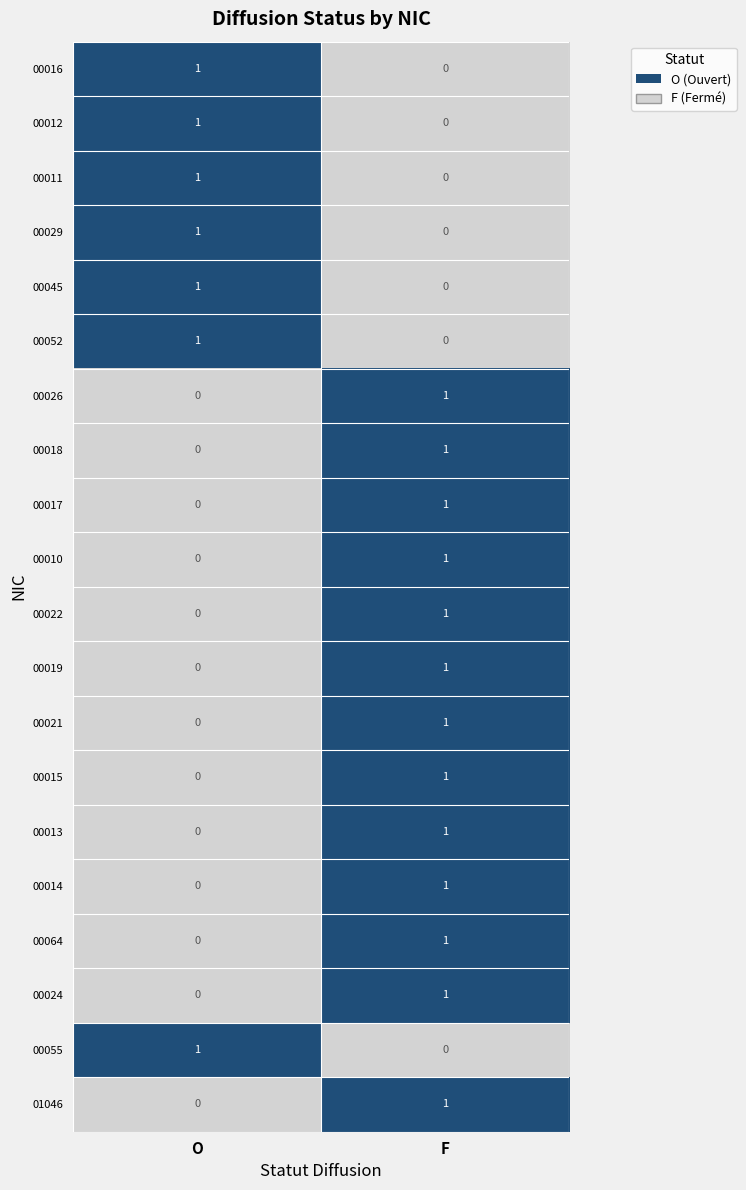

How many data points does each series have?

2